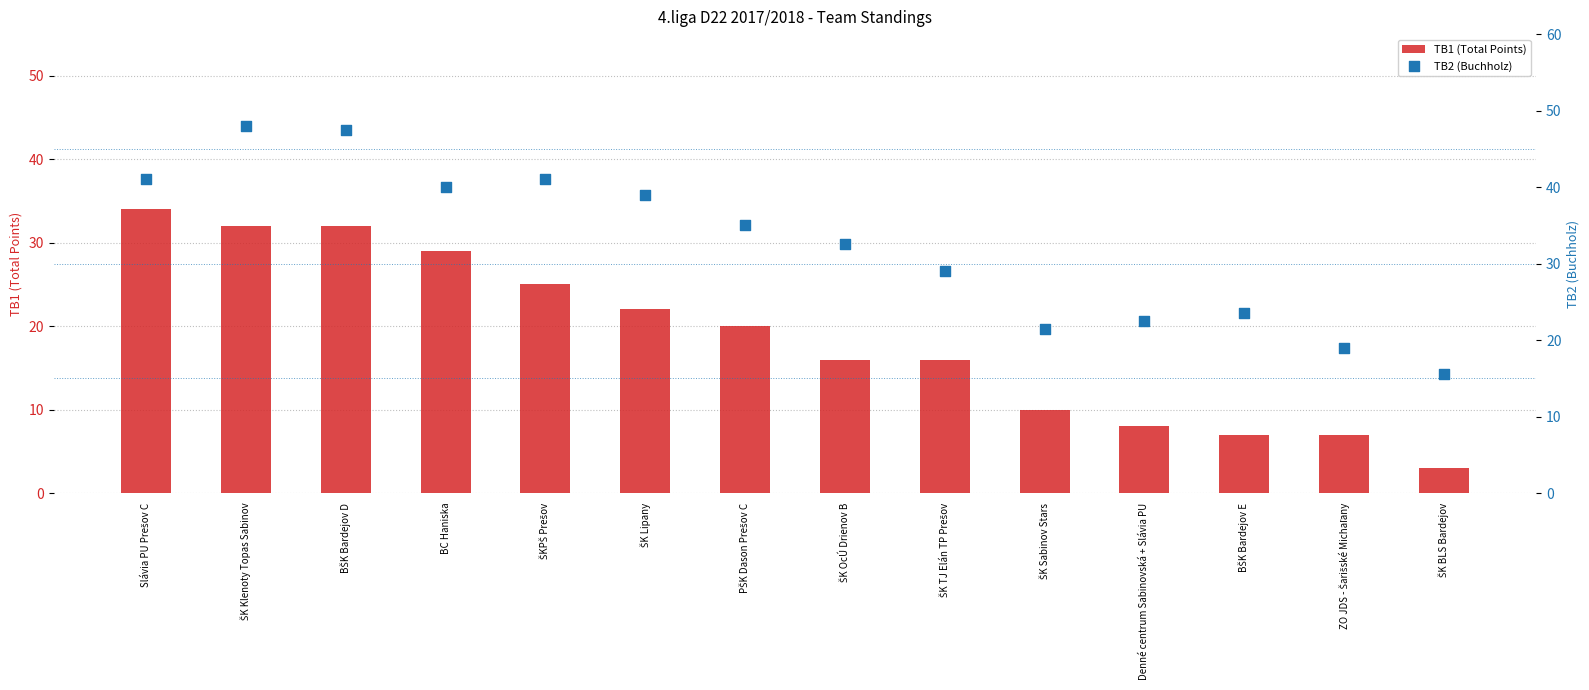

Which series contains the lowest Y value?

TB1 (Total Points)